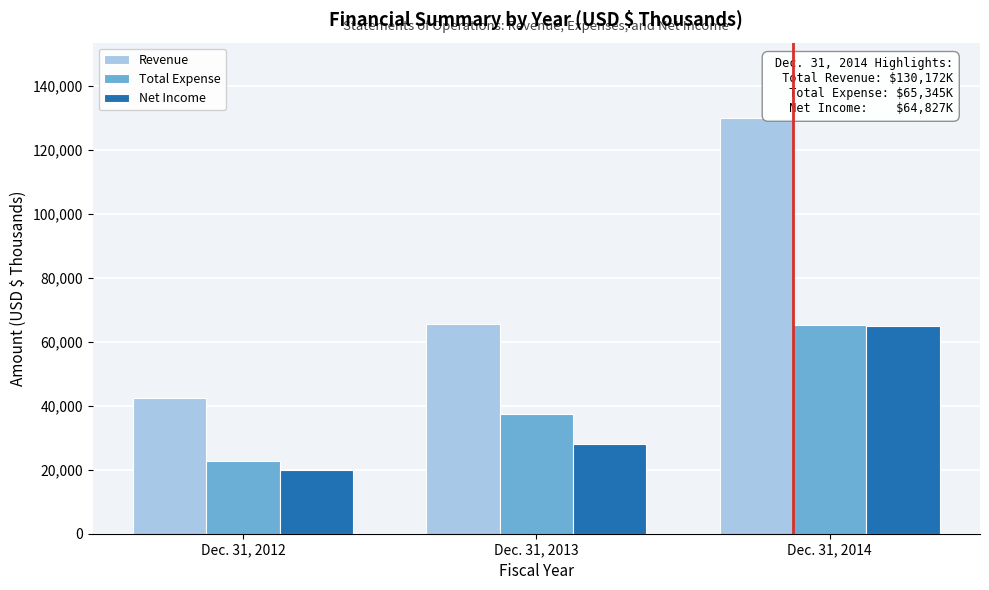

Reading left to right, transcribe all the data shown in this chart.

Revenue: Dec. 31, 2012=42597	Dec. 31, 2013=65626	Dec. 31, 2014=130172
Total Expense: Dec. 31, 2012=22653	Dec. 31, 2013=37502	Dec. 31, 2014=65345
Net Income: Dec. 31, 2012=19944	Dec. 31, 2013=28124	Dec. 31, 2014=64827